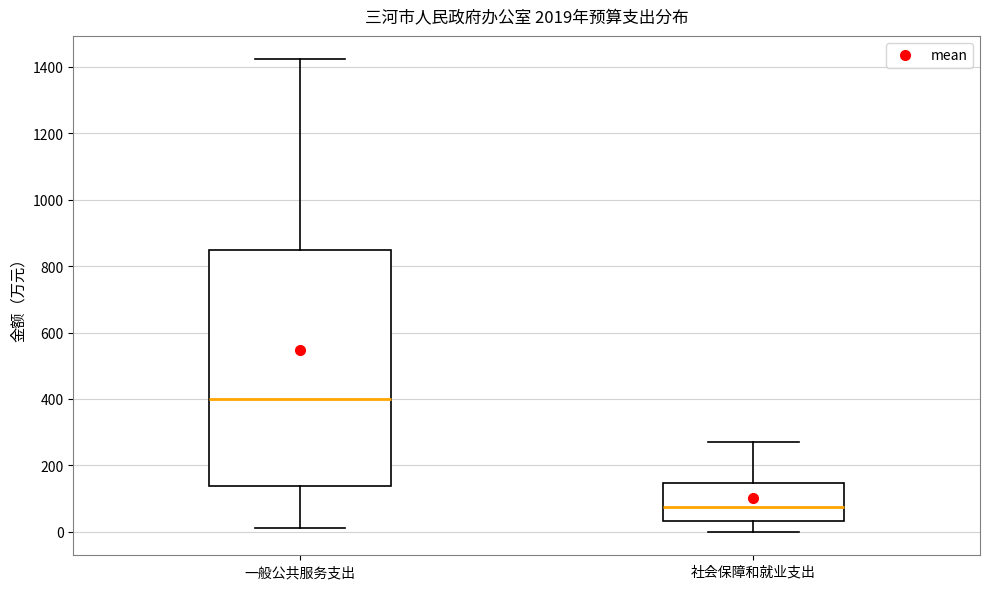

Which box's median line is the lowest?

社会保障和就业支出